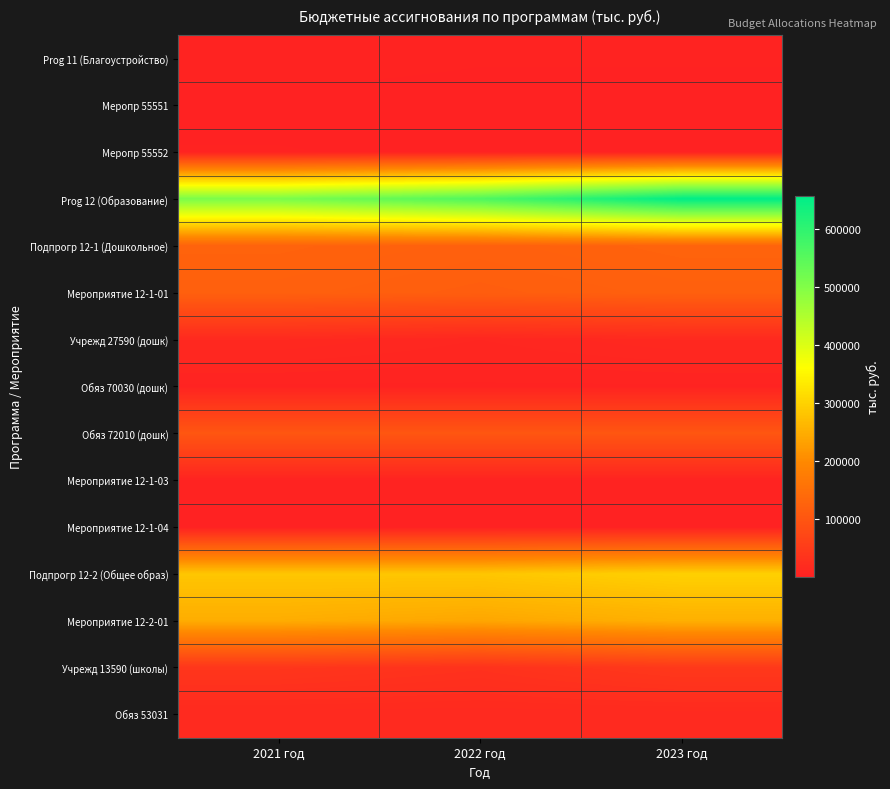

Reading right to left, list all the values displayed in this chart.

Prog 11 (Благоустройство): 2023 год=3042.9	2022 год=3042.9	2021 год=4471.0
Меропр 55551: 2023 год=1111.1	2022 год=1111.1	2021 год=1597.7
Меропр 55552: 2023 год=1931.8	2022 год=1931.8	2021 год=2873.3
Prog 12 (Образование): 2023 год=657539.3	2022 год=561891.2	2021 год=508441.7
Подпрогр 12-1 (Дошкольное): 2023 год=127334.8	2022 год=122334.8	2021 год=126815.3
Мероприятие 12-1-01: 2023 год=122077.2	2022 год=117077.2	2021 год=122077.2
Учрежд 27590 (дошк): 2023 год=15401.6	2022 год=10401.6	2021 год=15401.6
Обяз 70030 (дошк): 2023 год=4761.1	2022 год=4761.1	2021 год=4761.1
Обяз 72010 (дошк): 2023 год=101914.5	2022 год=101914.5	2021 год=101914.5
Мероприятие 12-1-03: 2023 год=4617.4	2022 год=4617.4	2021 год=4617.4
Мероприятие 12-1-04: 2023 год=640.2	2022 год=640.2	2021 год=120.7
Подпрогр 12-2 (Общее образ): 2023 год=298343.4	2022 год=284084.7	2021 год=284102.2
Мероприятие 12-2-01: 2023 год=253176.6	2022 год=240239.3	2021 год=248703.7
Учрежд 13590 (школы): 2023 год=44755.0	2022 год=31817.7	2021 год=39709.6
Обяз 53031: 2023 год=15811.5	2022 год=15811.5	2021 год=15811.5